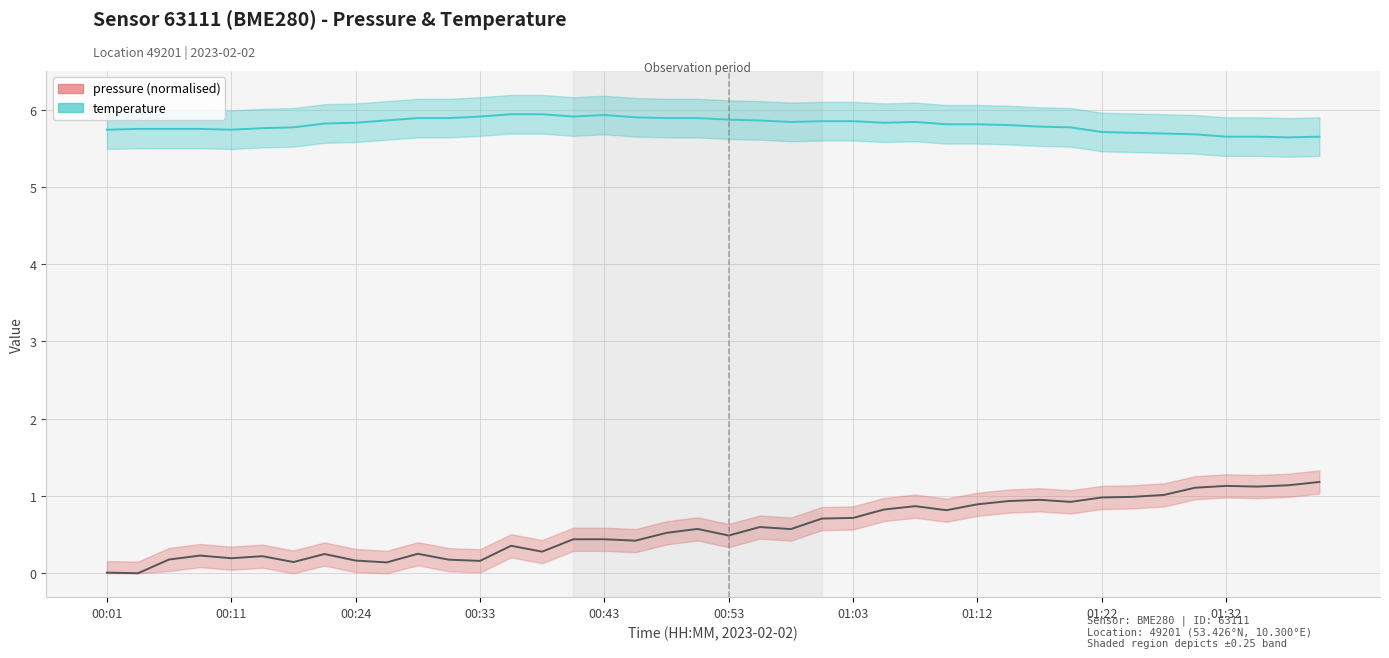

Rank the series by their average value, from lowest to highest.

pressure (normalised), temperature